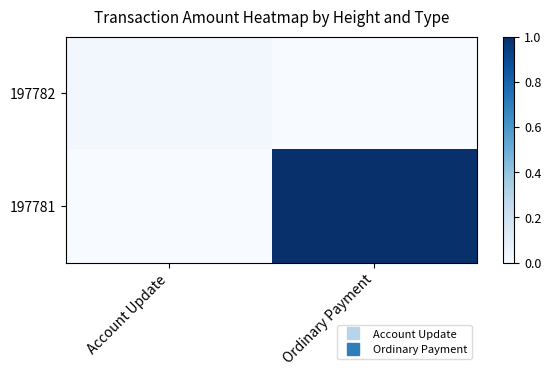

What is the spread (max minus min) of values at Ordinary Payment?

1.0